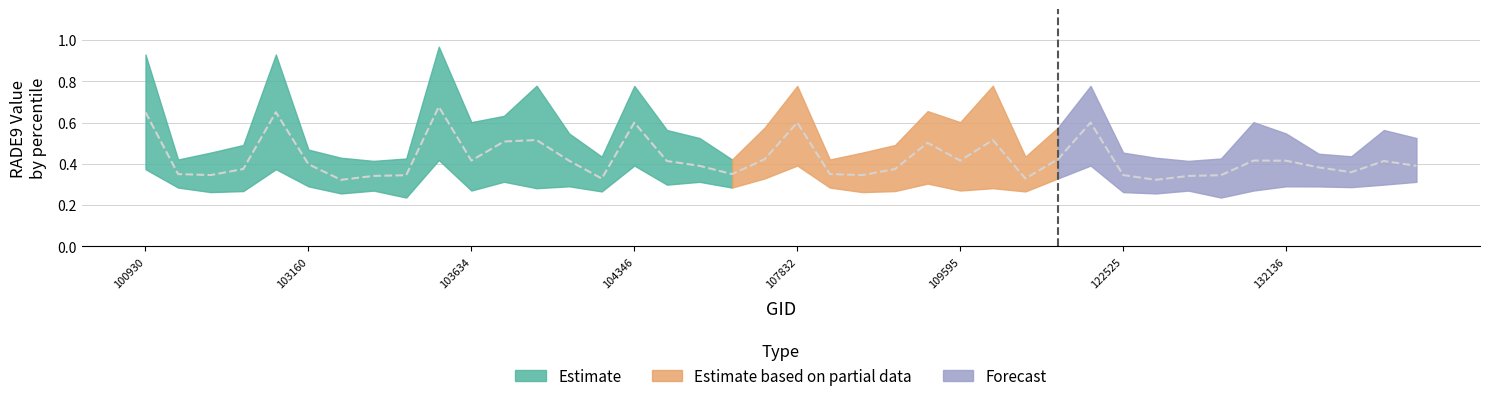

Does the chart display data point markers on the line(s)?

No